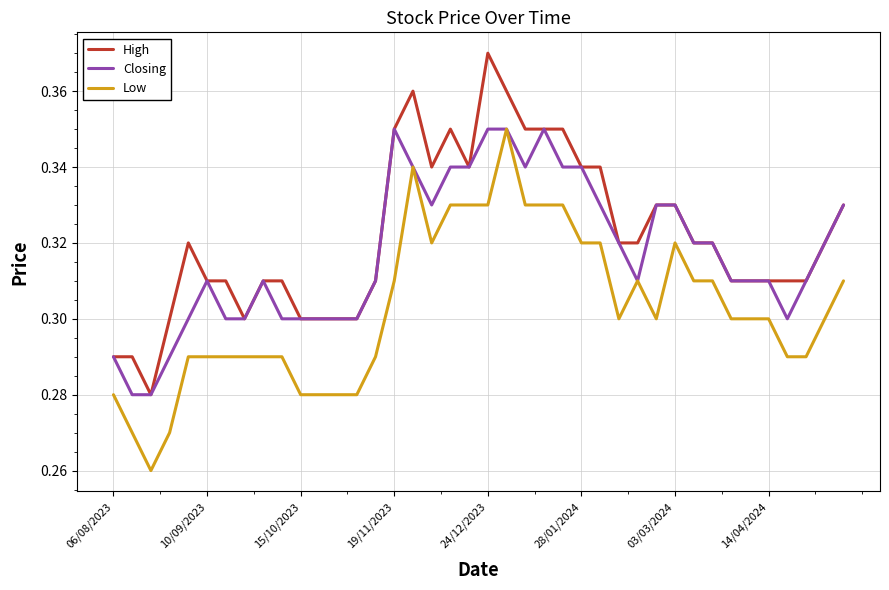

Rank the series by their average value, from highest to lowest.

High, Closing, Low